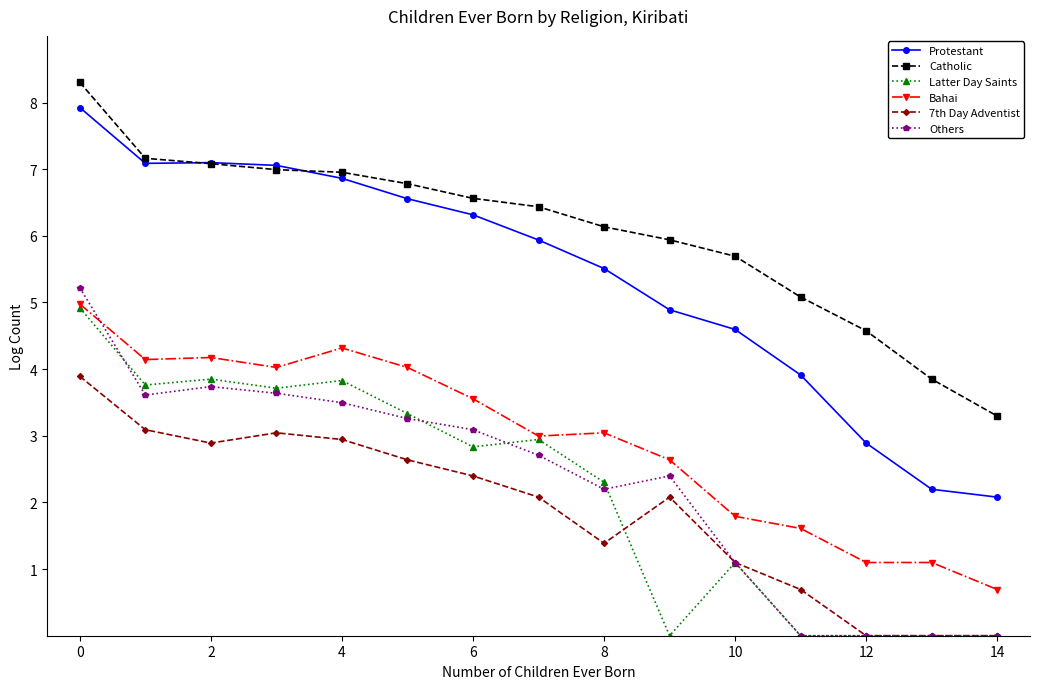

True or false: 7th Day Adventist and Protestant intersect in this chart.

False